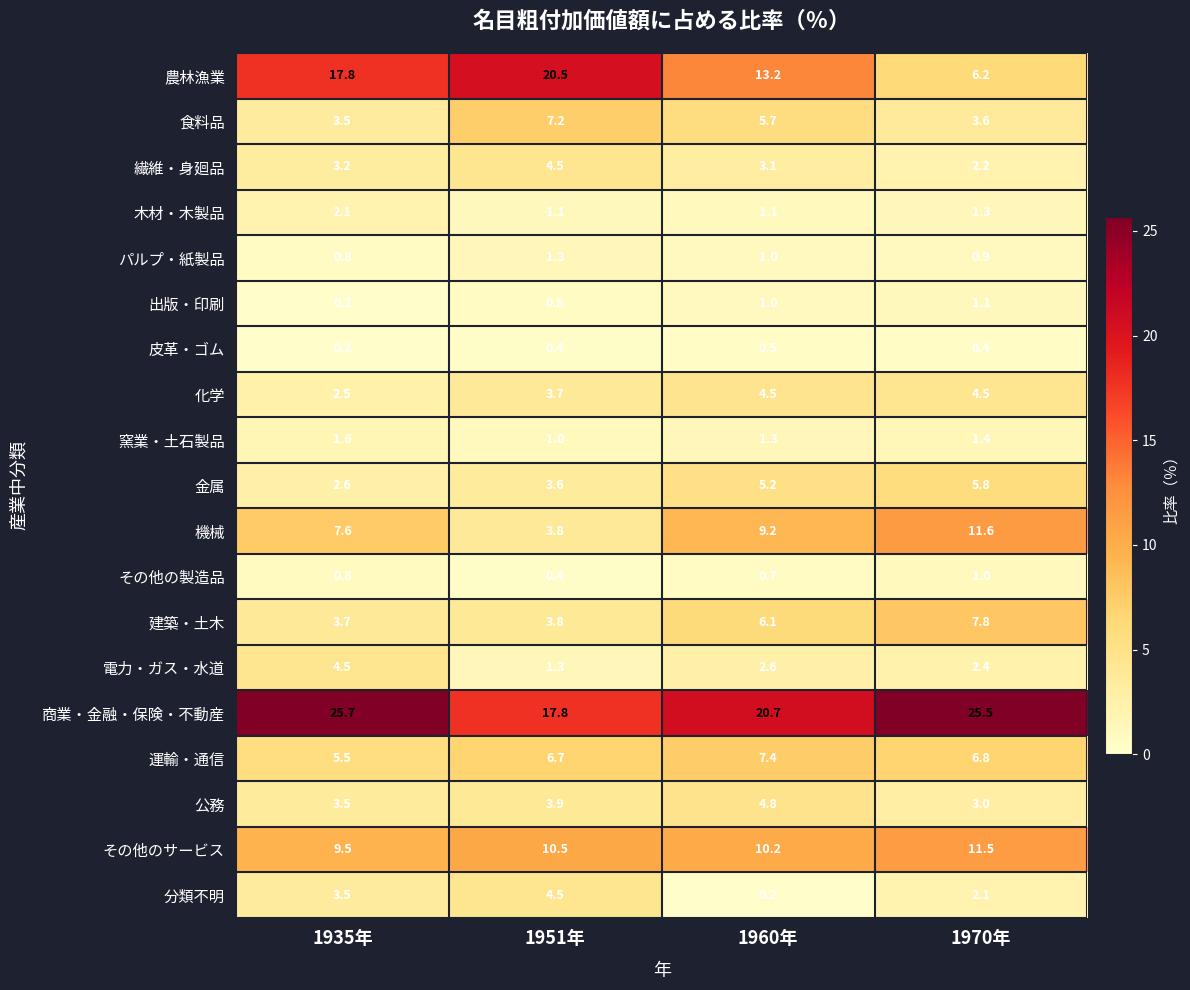

What is the difference between the maximum and minimum values in the 商業・金融・保険・不動産 series?

7.9